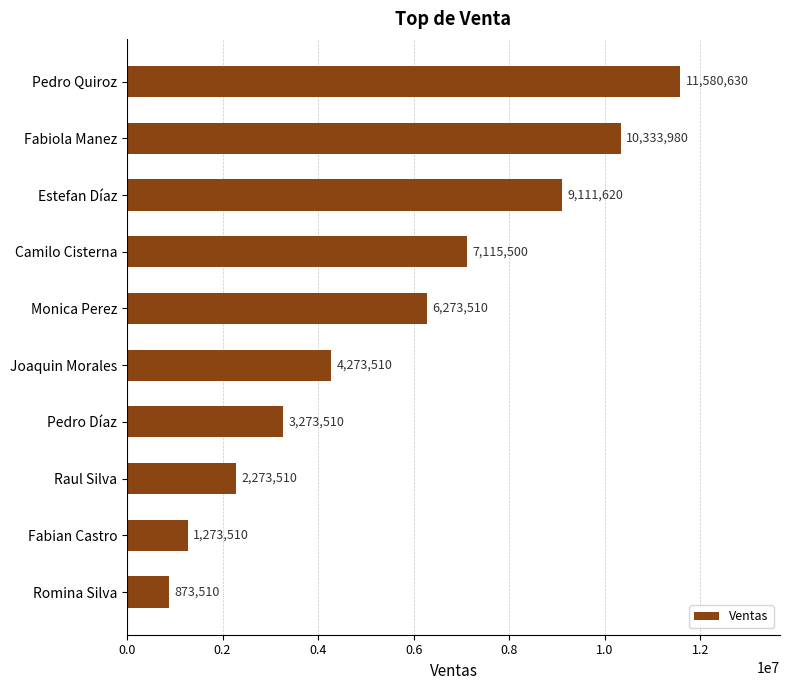

What is the difference between the maximum and minimum values?

10707120